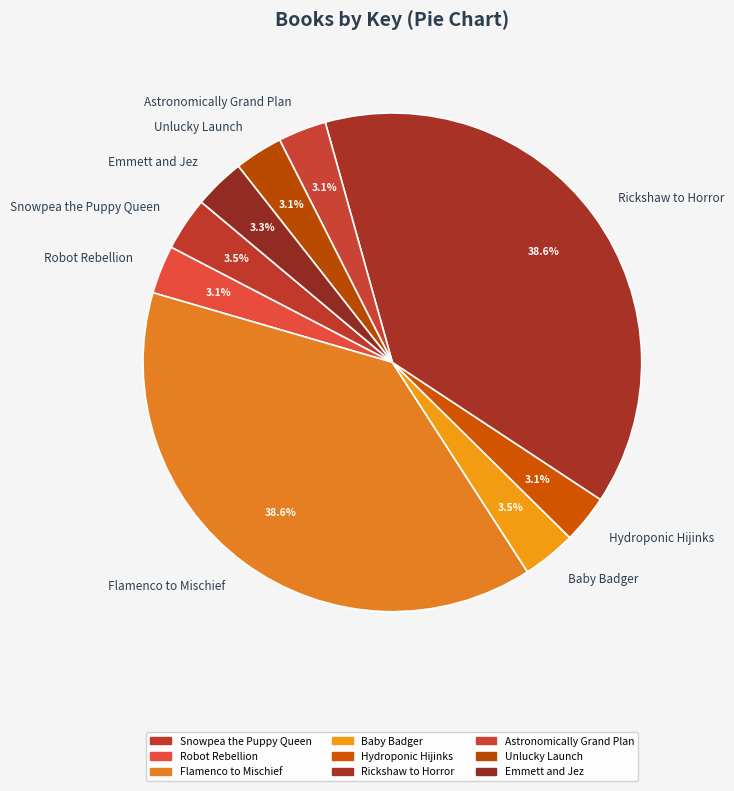

Combined, what portion of the pie is Baby Badger and Flamenco to Mischief?

42.1%